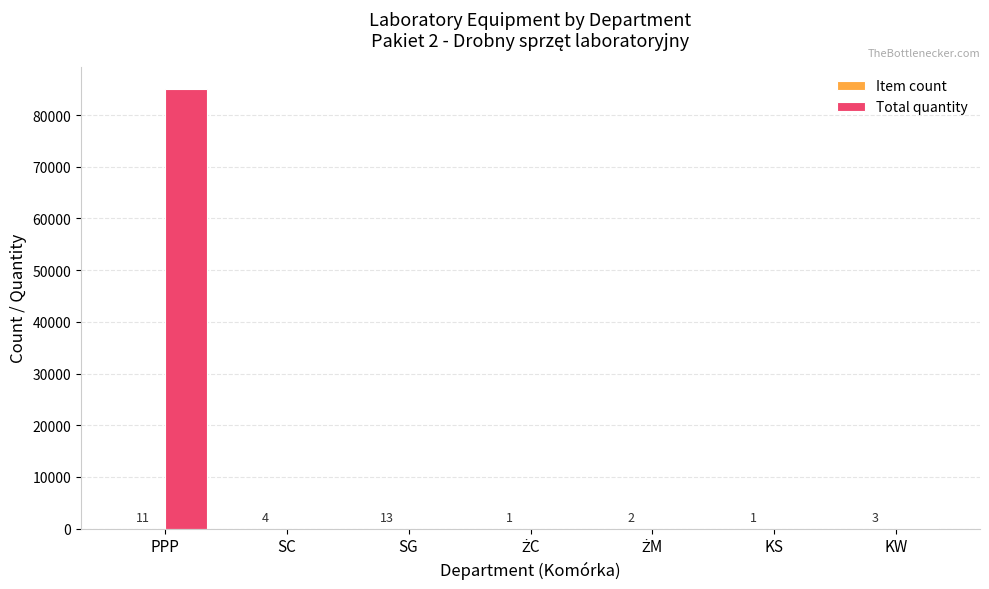

Count the number of categories in the chart.

7